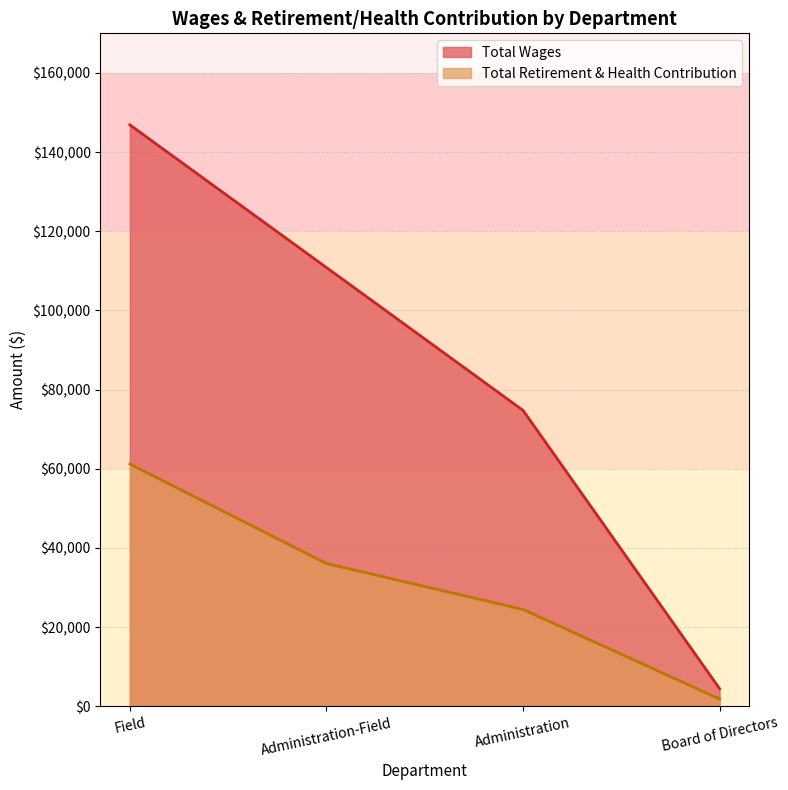

What is the lowest value of the Total Retirement & Health Contribution series?

1846